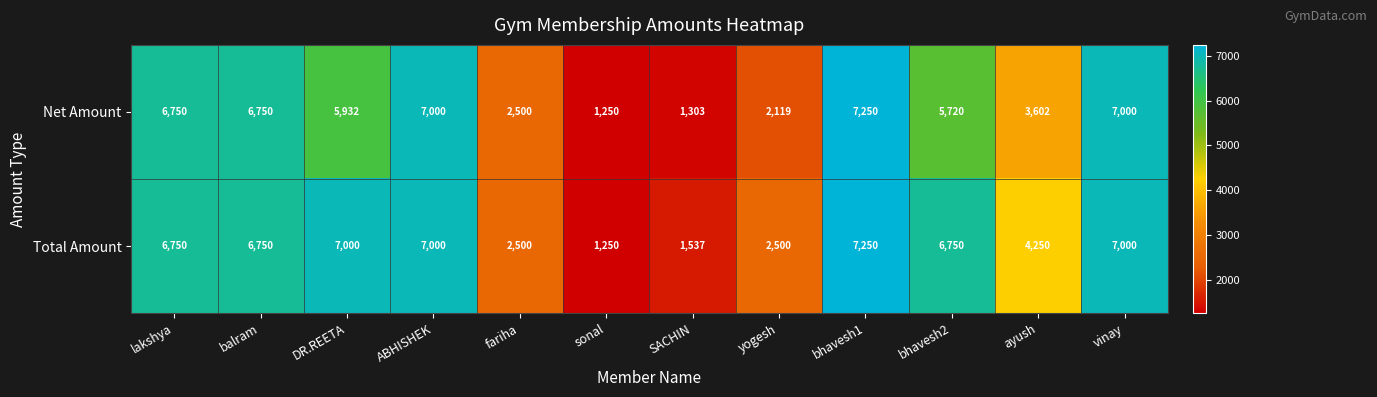

Rank the series at yogesh from lowest to highest value.

Net Amount, Total Amount